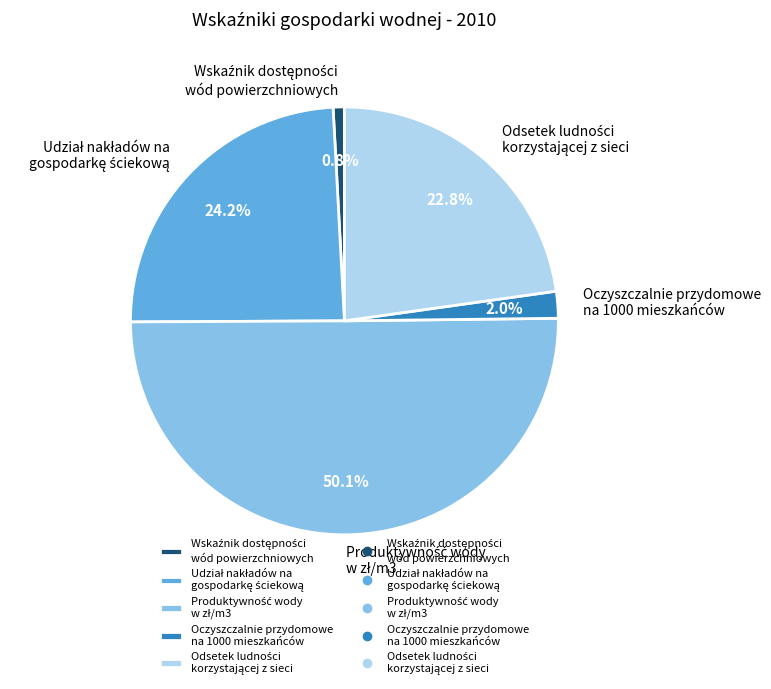

How much of the chart is everything except Udział nakładów na gospodarkę ściekową?

75.8%